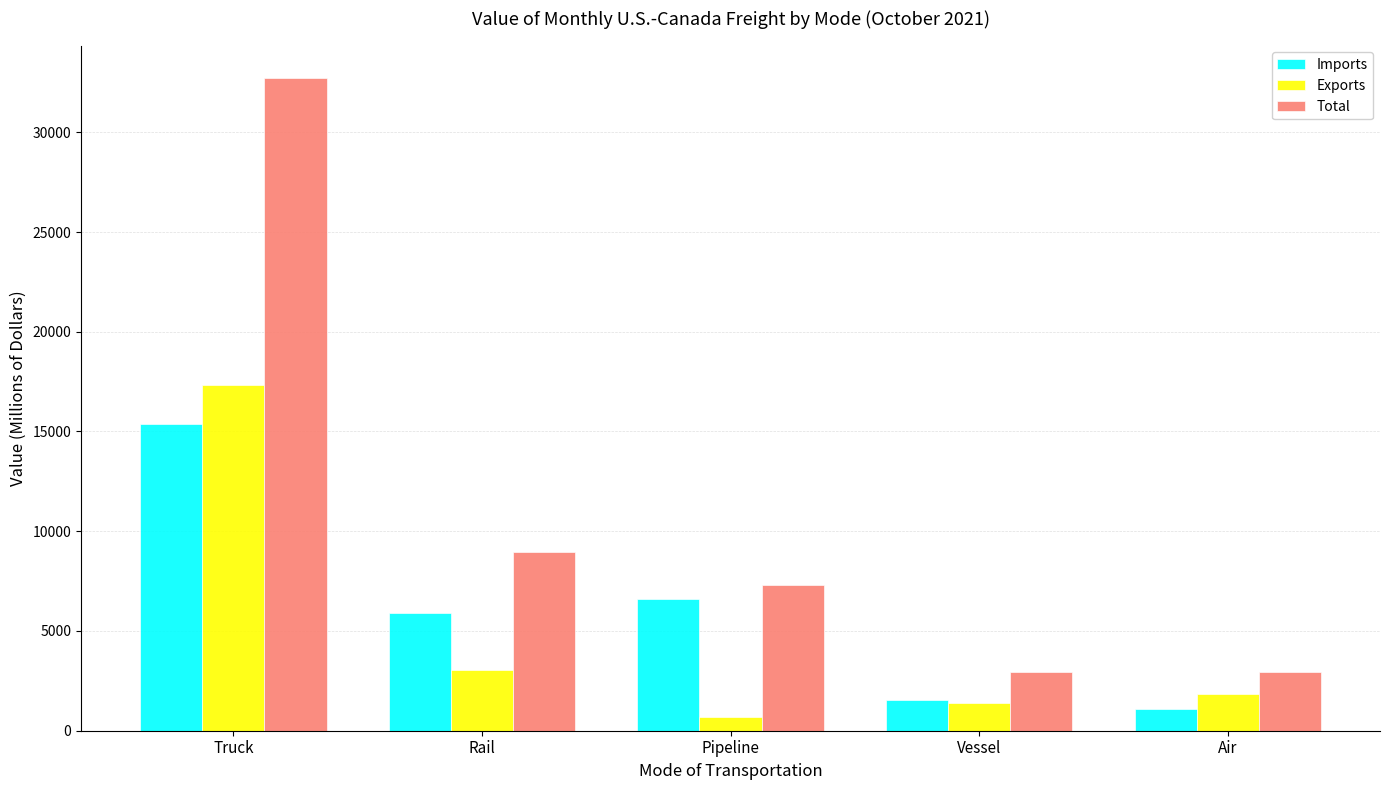

Which category has the highest value across all series?

Truck